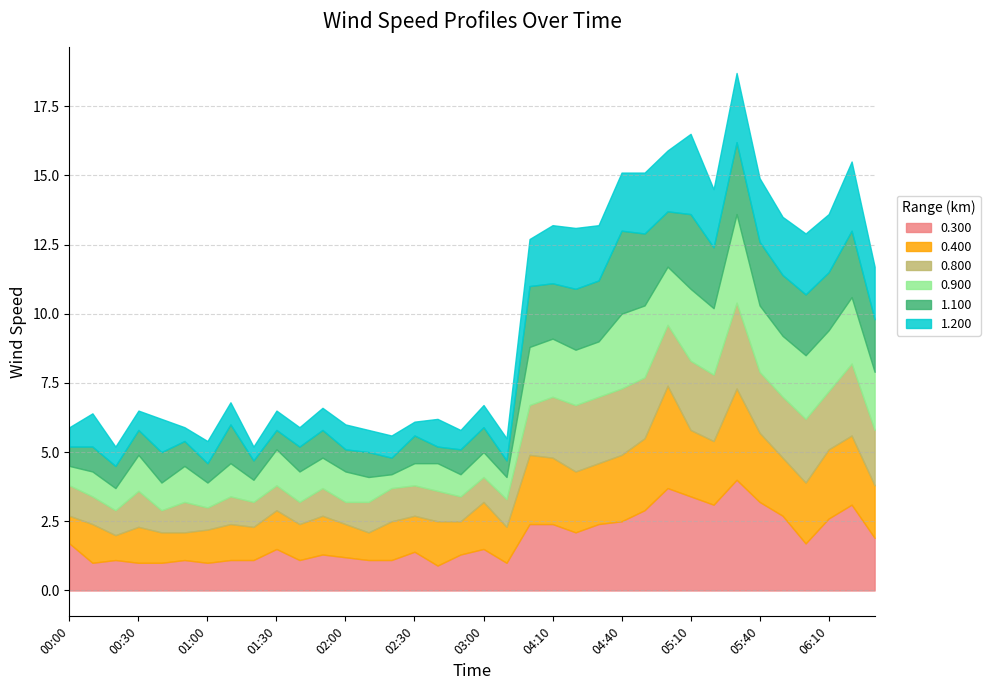

Where is 0.400 nearest to the value 2?

05:50